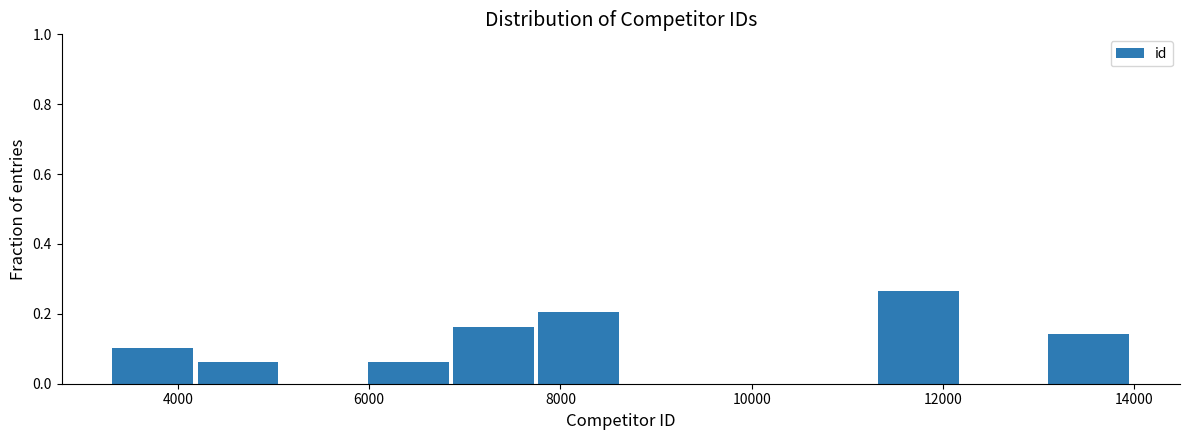

What is the height of the bar covering 6000 to 6800 on the x-axis? Neither the bar edges nor the heights are printed on the chart, so give them approximately, as read against the axes.

0.06